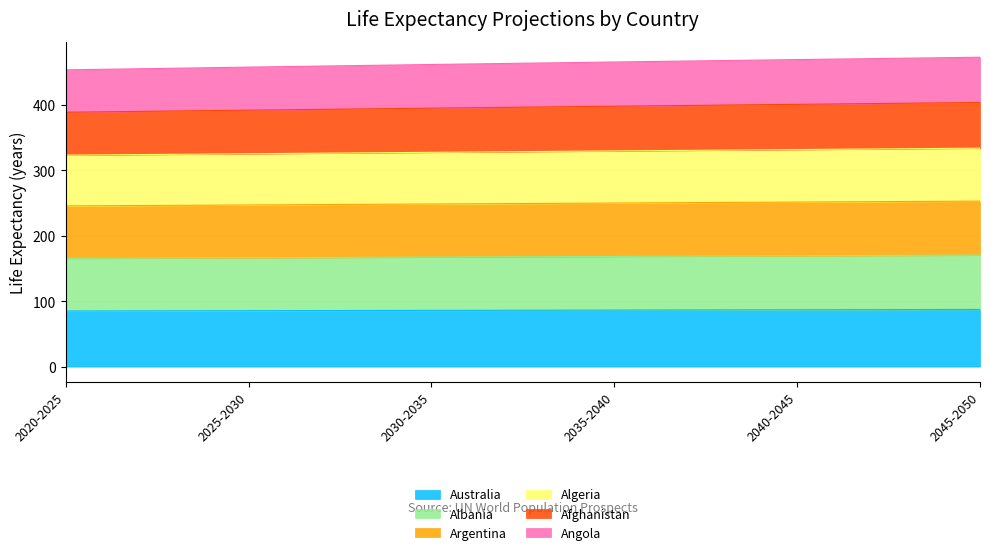

What is the highest value of the Australia series?

87.2